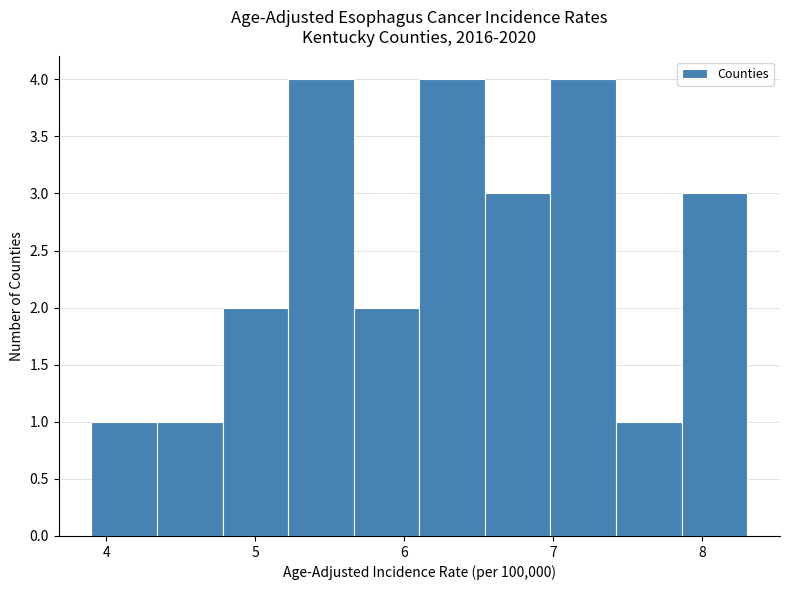

Reading left to right, list every bar in this chart as the range it spans on the x-axis followed by its height. Neither the bar edges nor the heights are printed on the chart, so give them approximately, as read against the axes.

3.90 to 4.34: 1
4.34 to 4.78: 1
4.78 to 5.22: 2
5.22 to 5.66: 4
5.66 to 6.10: 2
6.10 to 6.54: 4
6.54 to 6.98: 3
6.98 to 7.42: 4
7.42 to 7.86: 1
7.86 to 8.30: 3